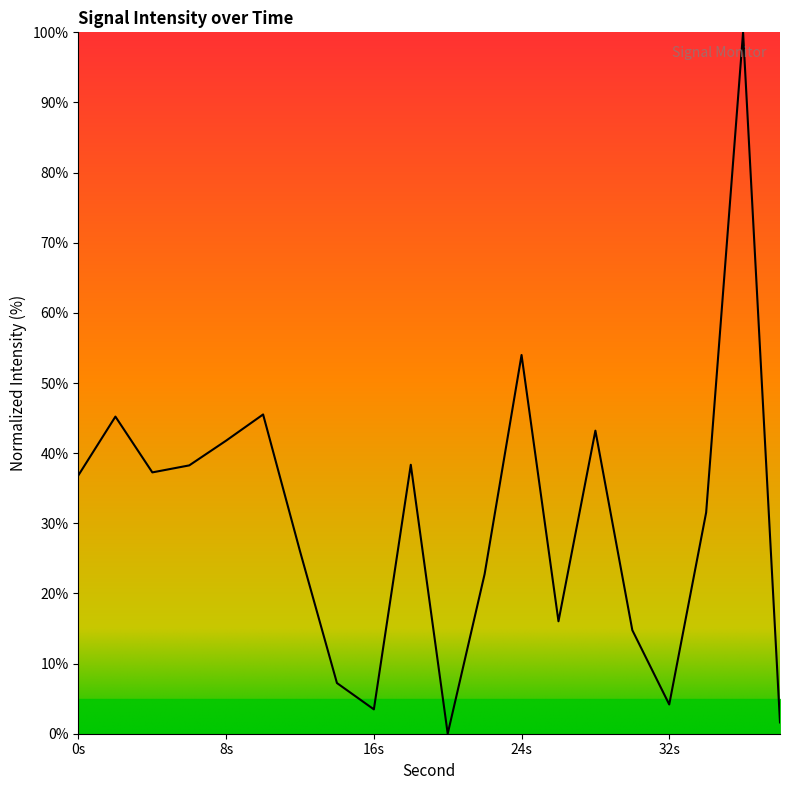

What is the maximum value shown in the chart?

100.0